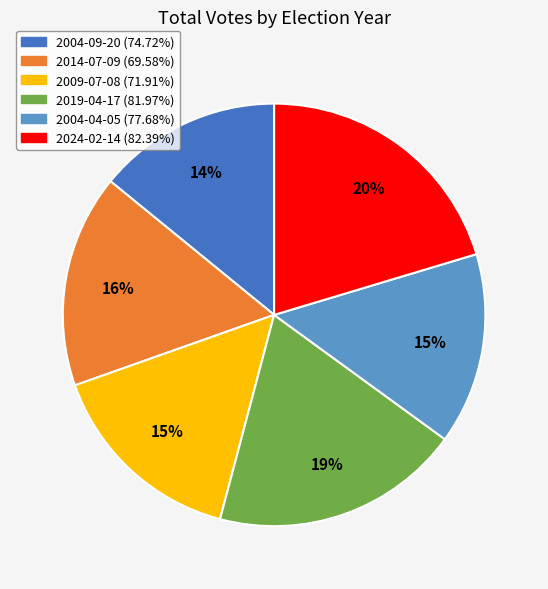

Is the sum of 2014-07-09 (69.58%) and 2024-02-14 (82.39%) greater than half?

No